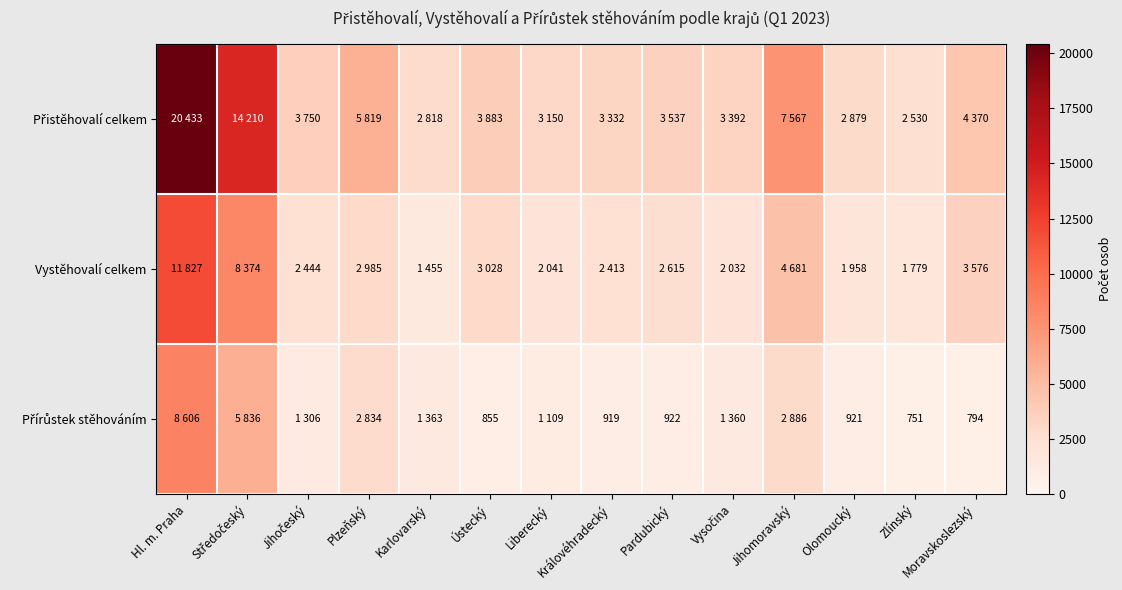

What is the greatest value displayed?

20433